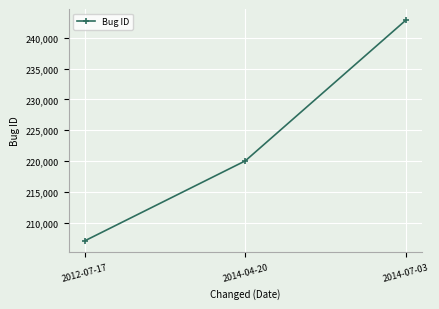

What is the minimum value shown in the chart?

207060